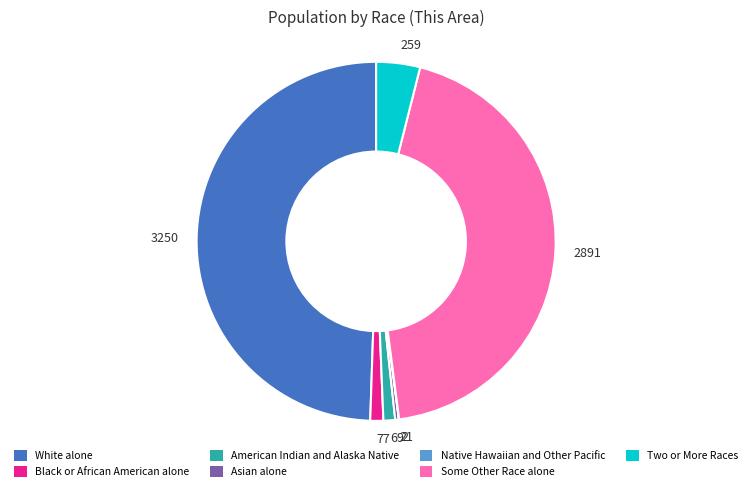

The 69 slice represents 11% of the pie. True or false?

False